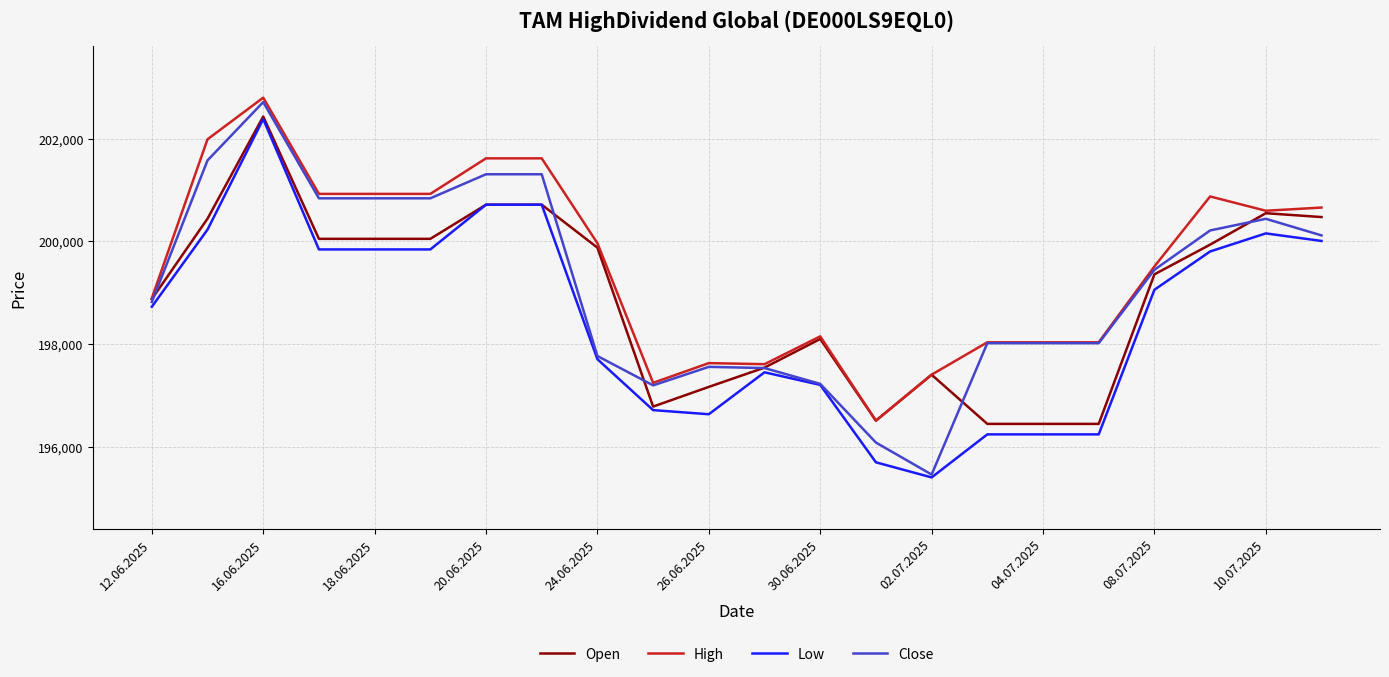

What is the difference between the maximum and second lowest values in the Low series?

6681